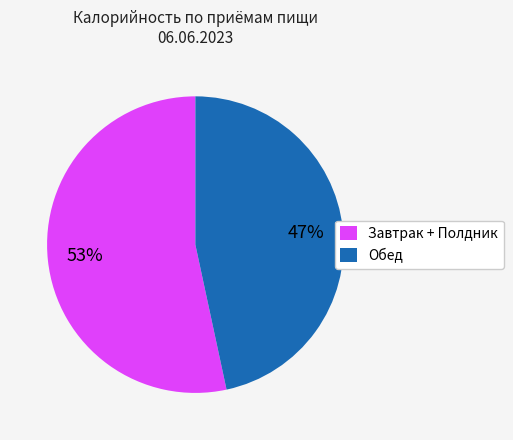

To the nearest percent, what percentage of the pie is Завтрак + Полдник?

53%